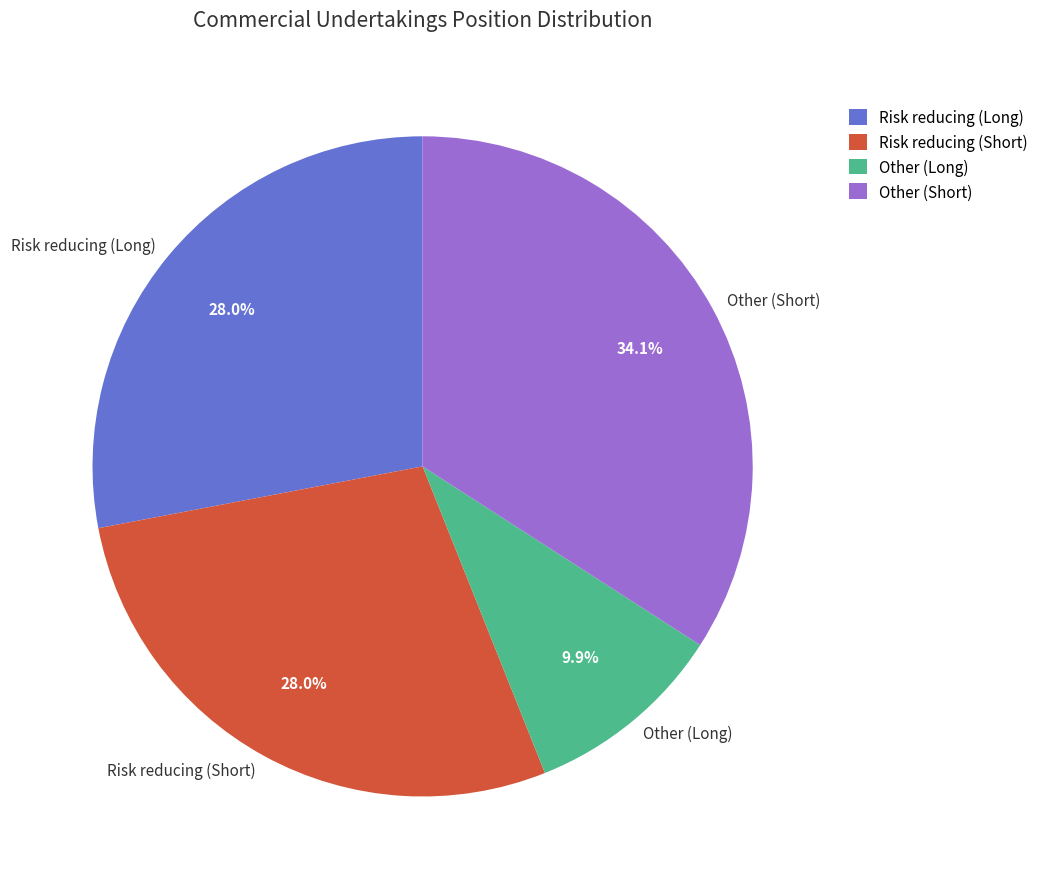

Approximately how many times larger is the value at Other (Long) compared to Risk reducing (Short)?

0.4